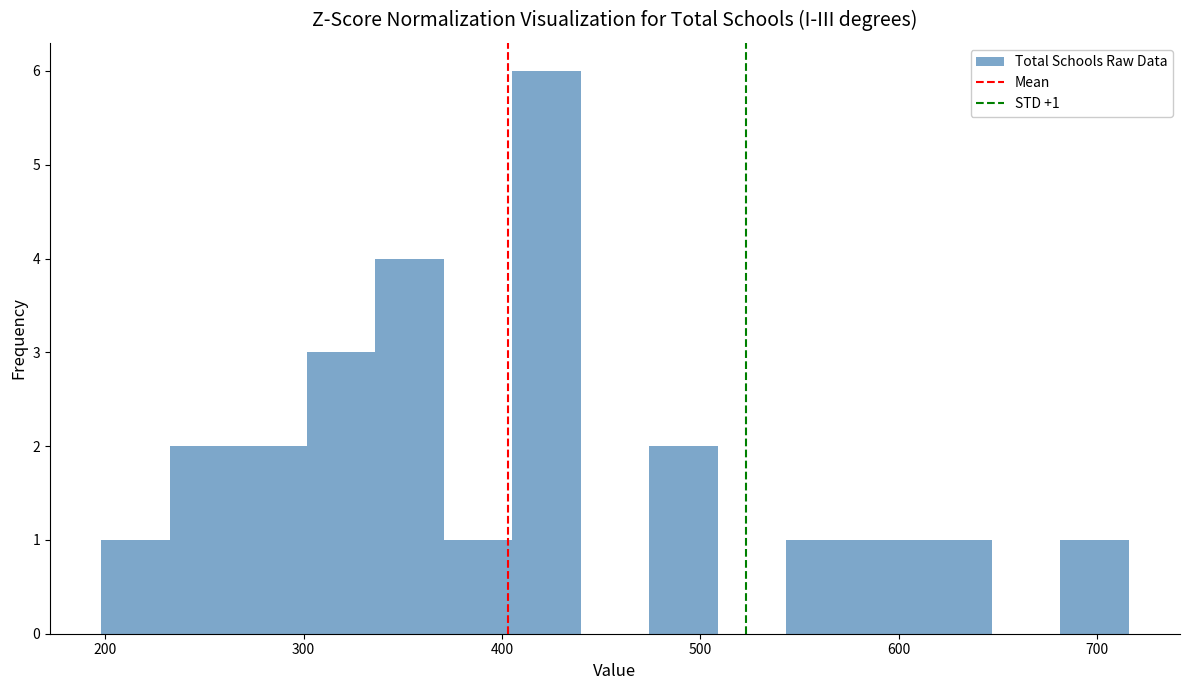

Around what value on the x-axis is the tallest bar? Give the approximate position of its centre, as read against the axis.

420